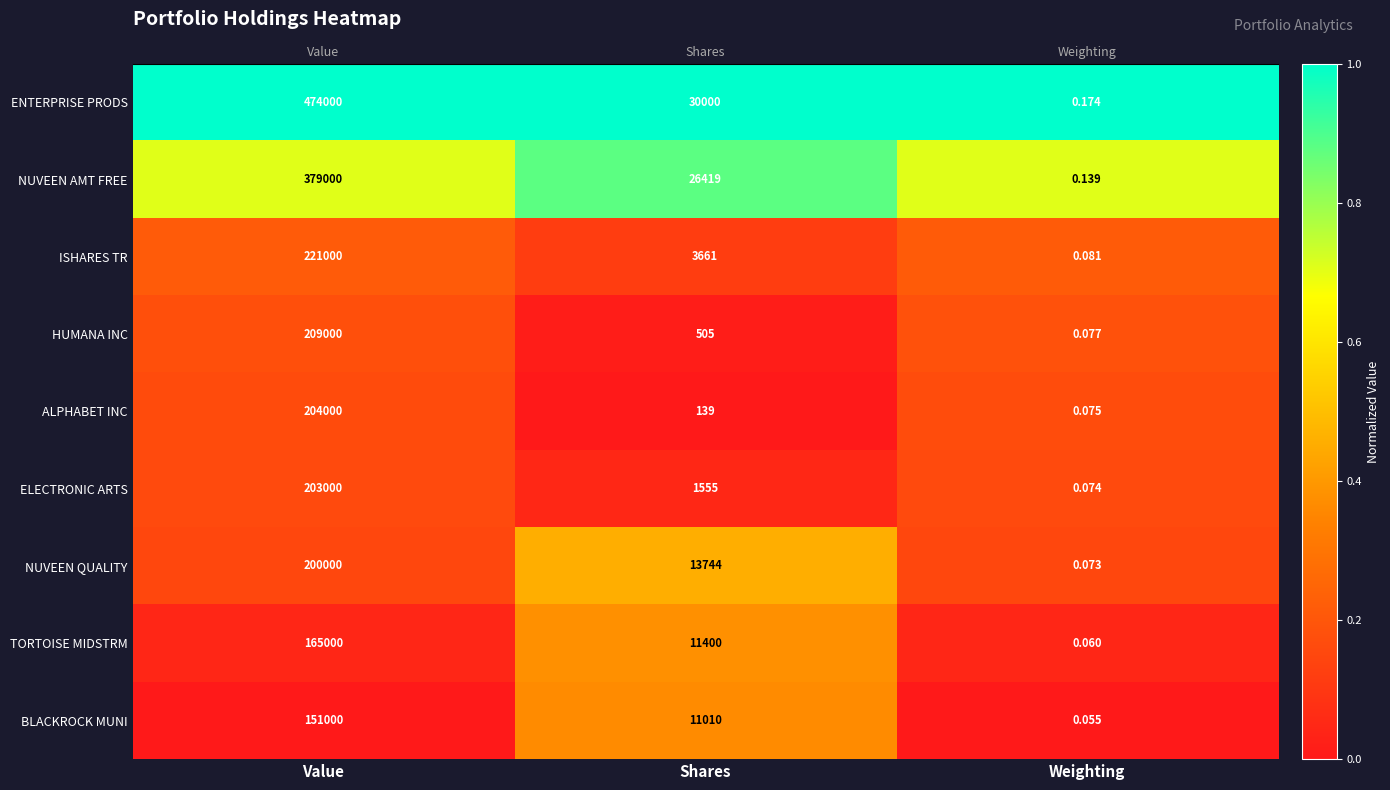

Which series has the largest total across all categories?

ENTERPRISE PRODS